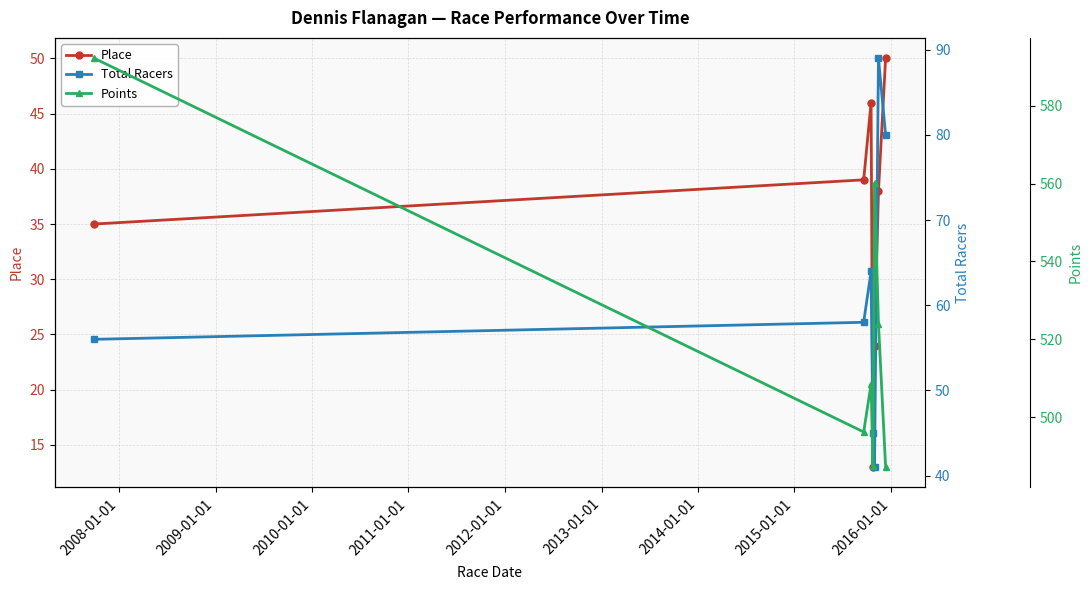

What is the lowest value of the Place series?

13